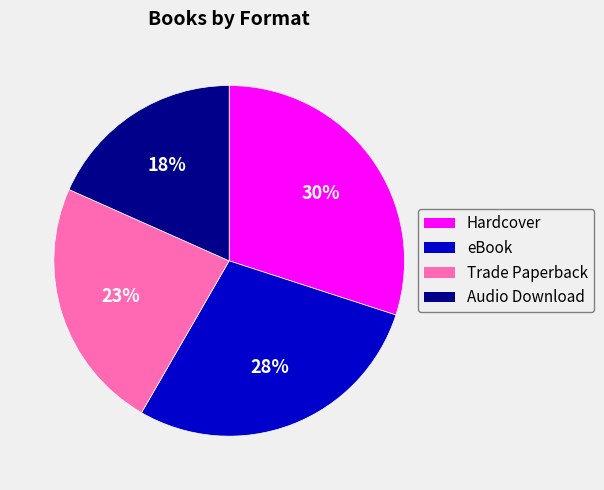

The eBook slice represents 20% of the pie. True or false?

False